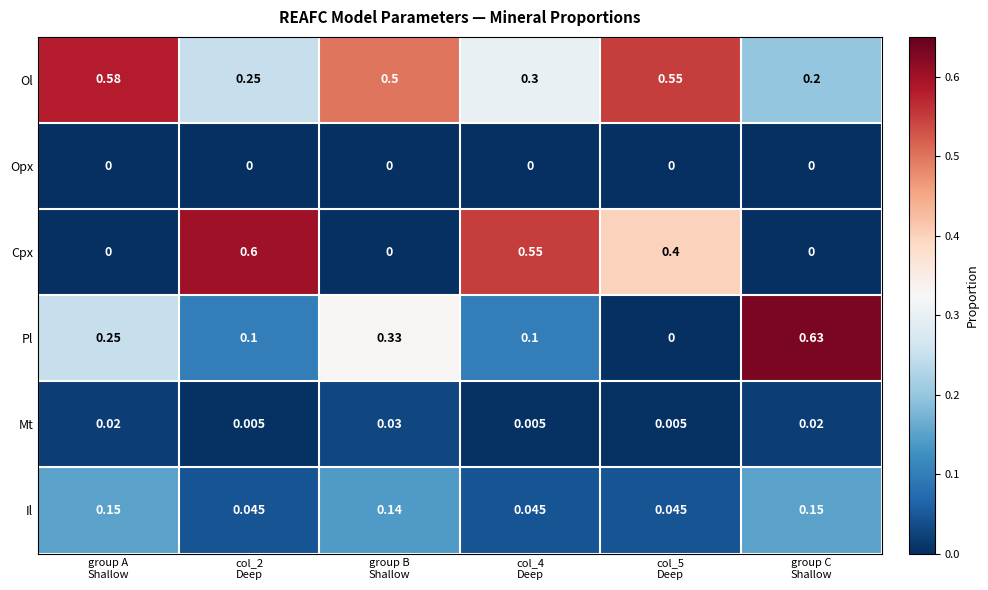

Which series has the widest spread of values?

Pl